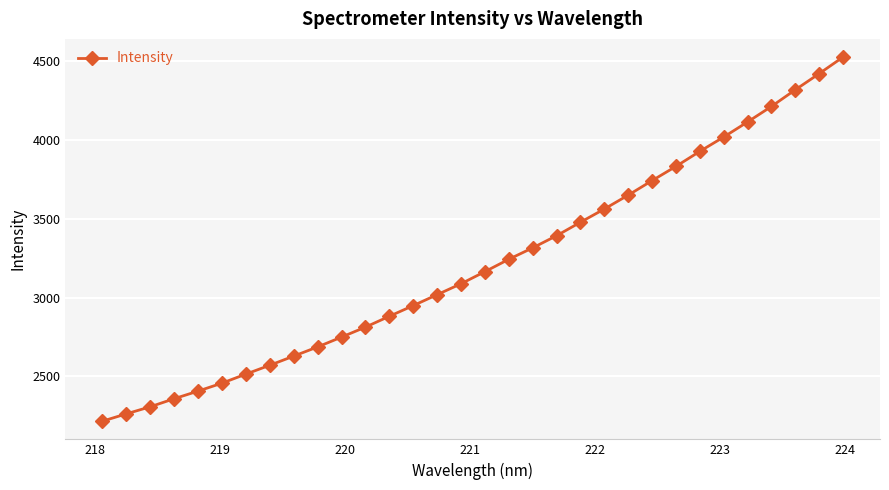

What is the difference between the second highest and second lowest values?

2159.2